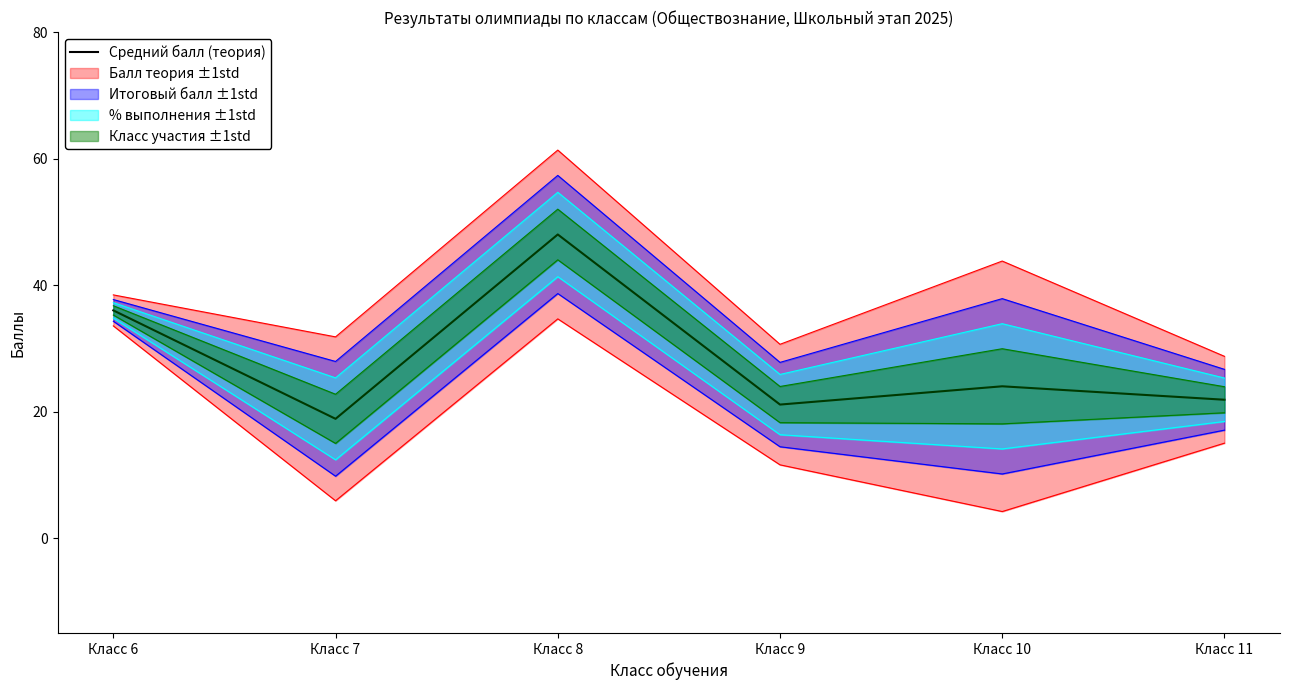

Which label corresponds to the smallest value in the chart?

Класс 7